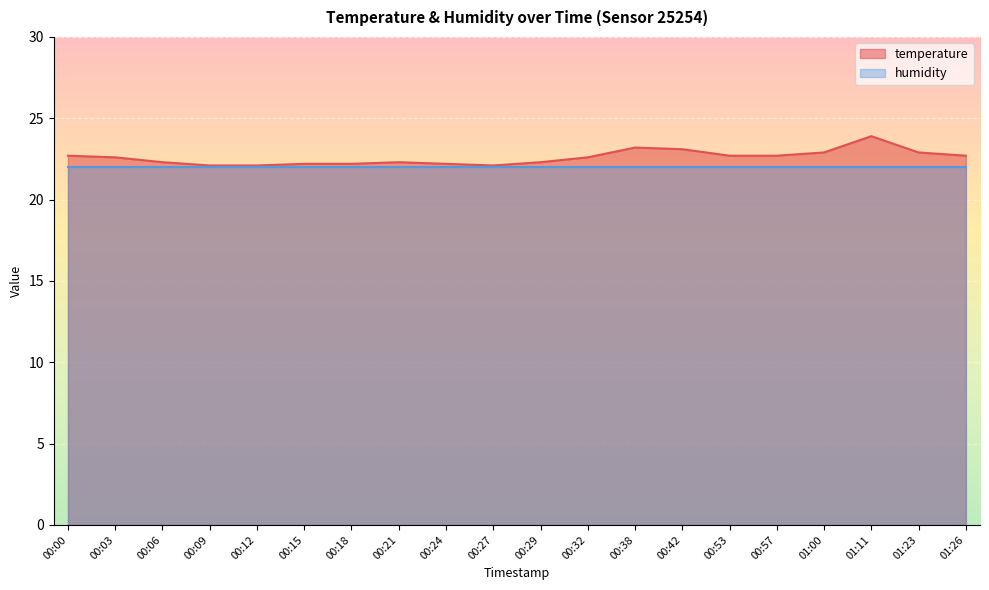

What is the change in value from 00:18 to 01:23?

+0.7